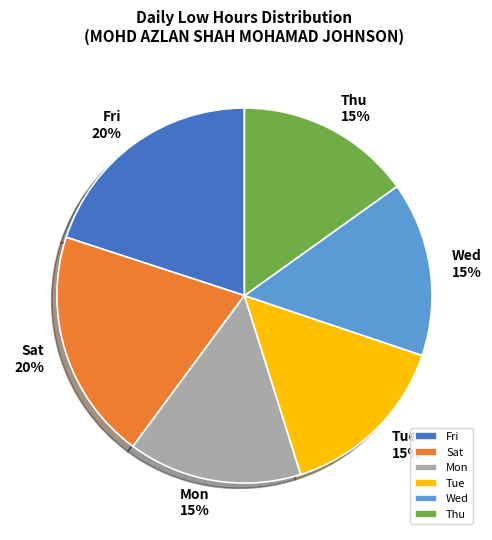

To the nearest percent, what portion does Thu represent?

15%